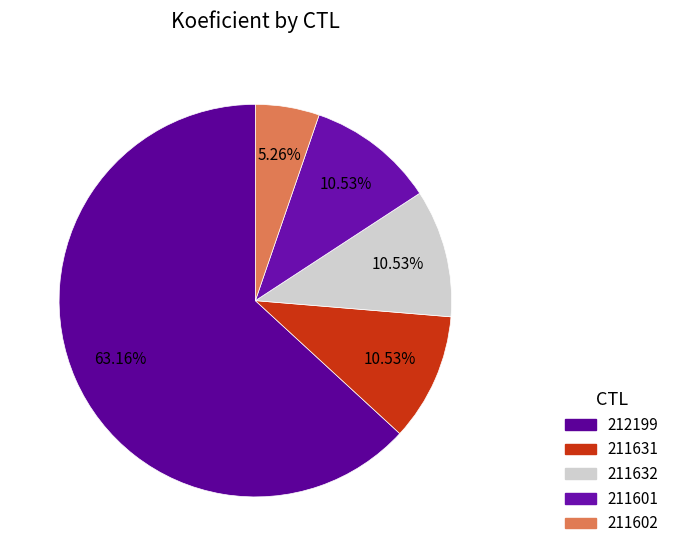

To the nearest percent, what portion does 211602 represent?

5%